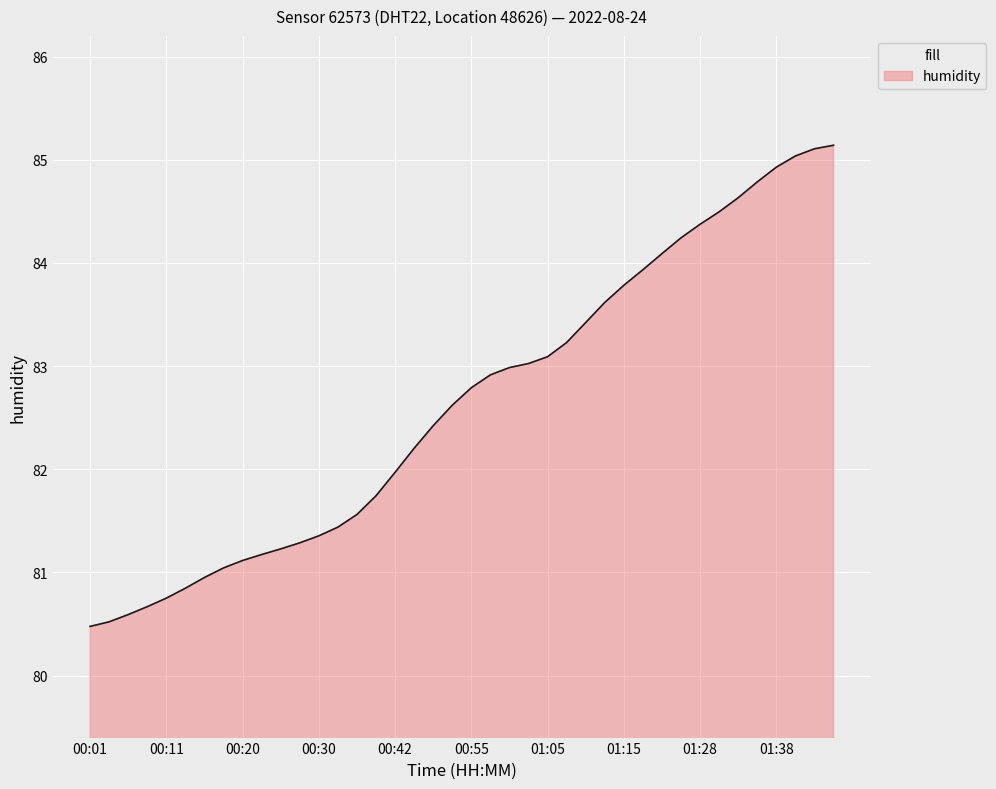

How many lines are shown in the chart?

1